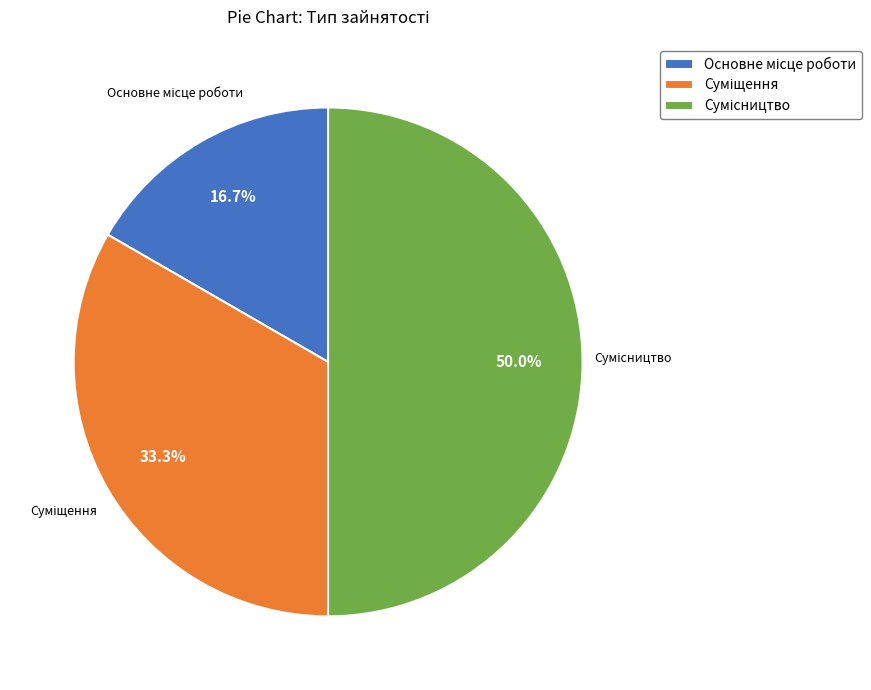

How many segments does this pie chart have?

3